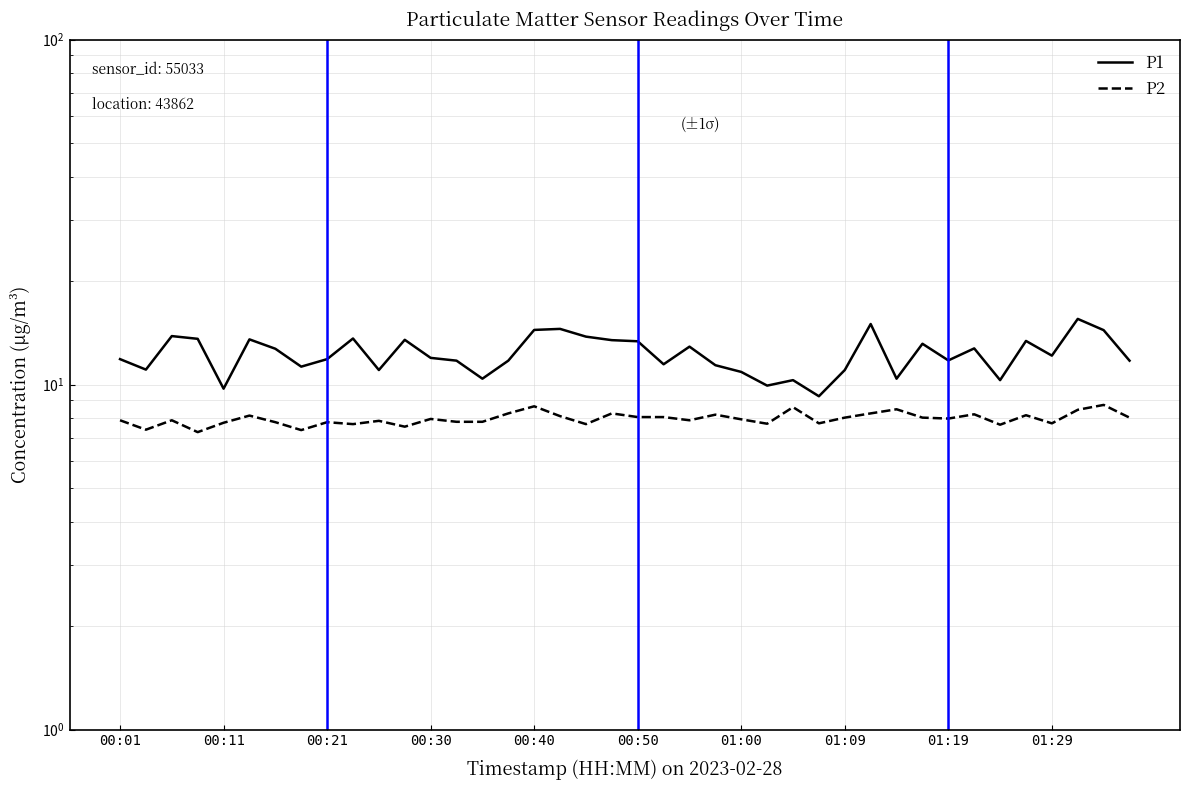

What is the sum of all P2 values?

318.6